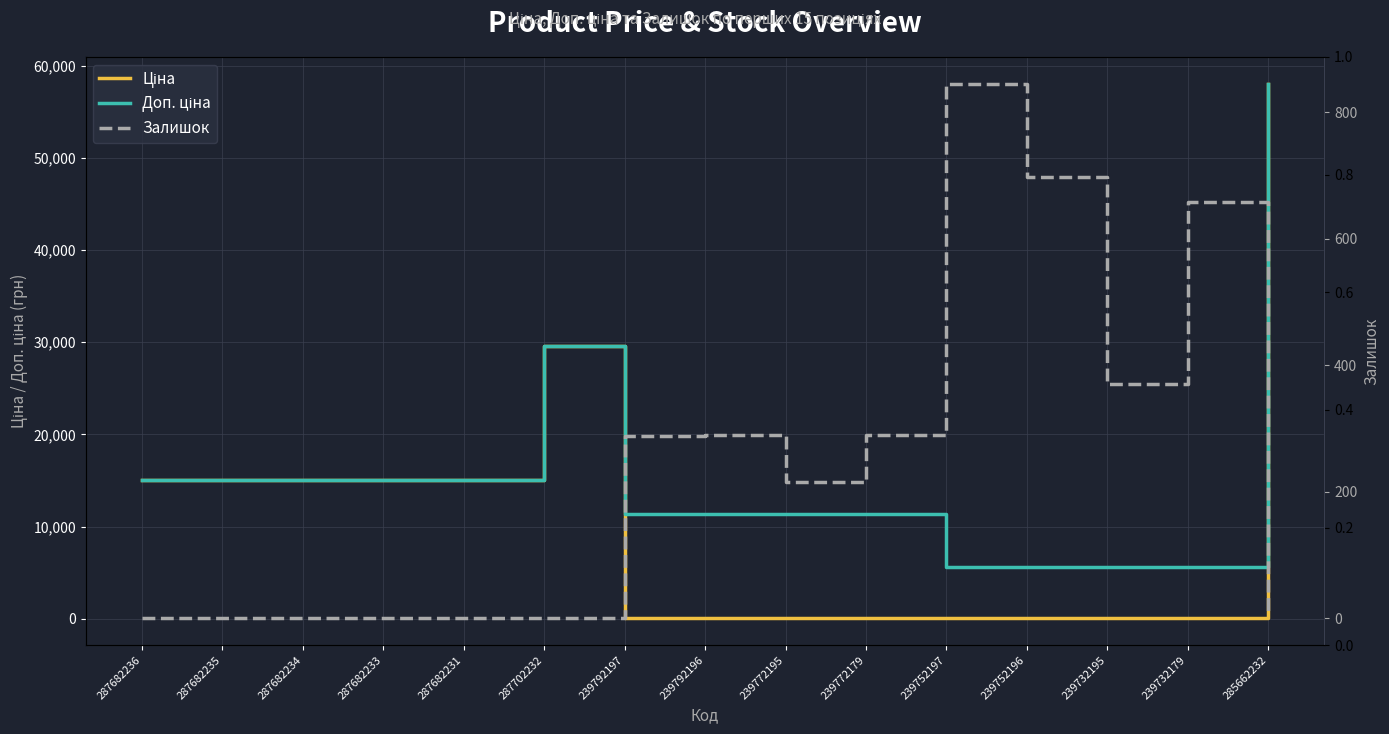

What is the difference between the maximum and minimum values in the Ціна series?

57980.4